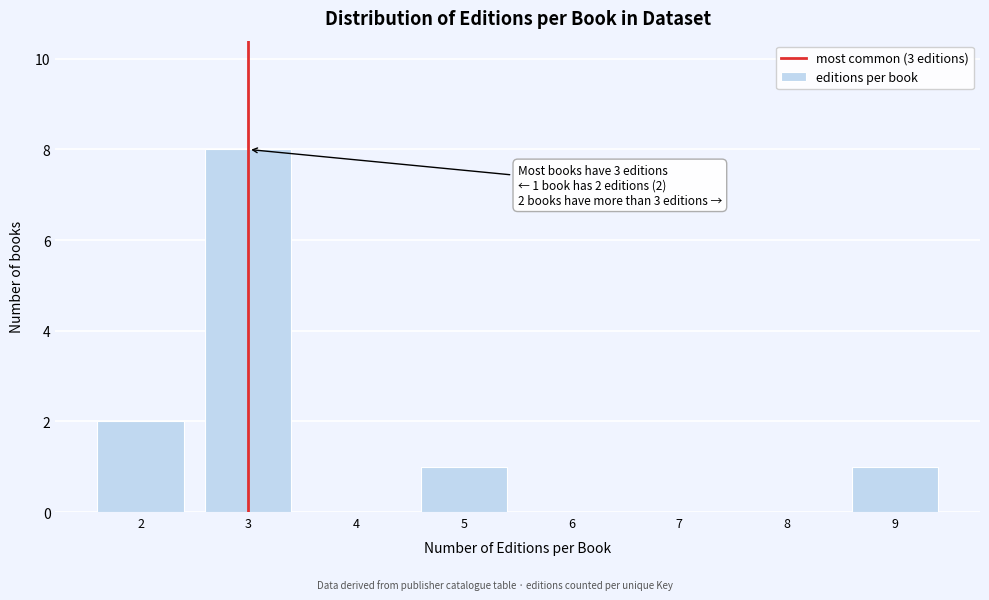

Reading left to right, what are all the values shown in this chart?

2=2	3=8	4=0	5=1	6=0	7=0	8=0	9=1